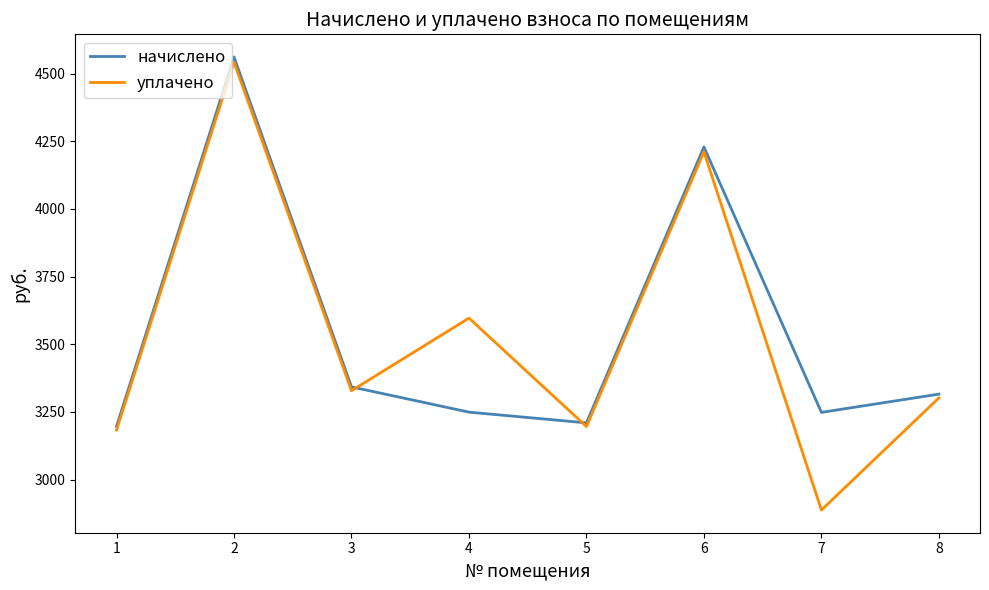

What is the approximate value of начислено at 3?

3342.7